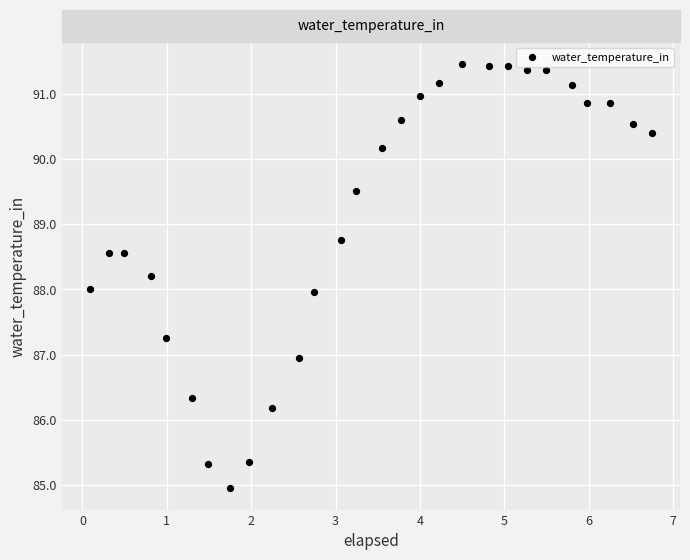

What is the range of X values (max minus min)?

6.7